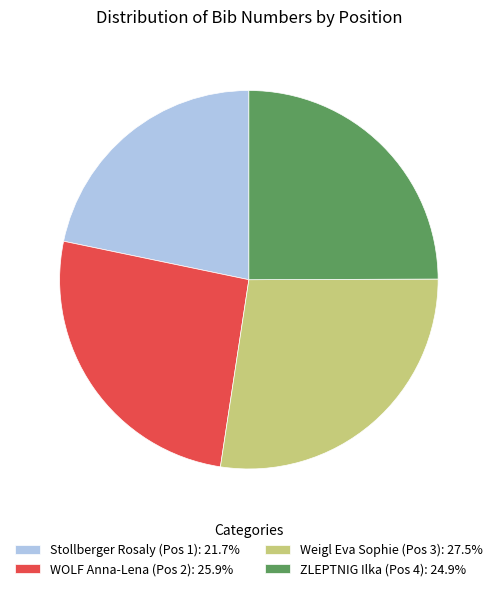

Combined, do Stollberger Rosaly (Pos 1): 21.7% and Weigl Eva Sophie (Pos 3): 27.5% account for over 50%?

No